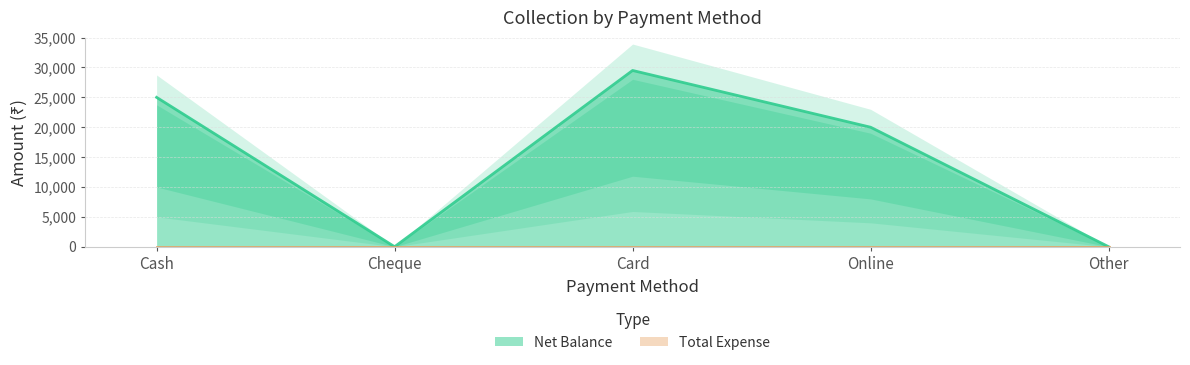

Reading right to left, transcribe all the data shown in this chart.

0	20000	29500	0	25000